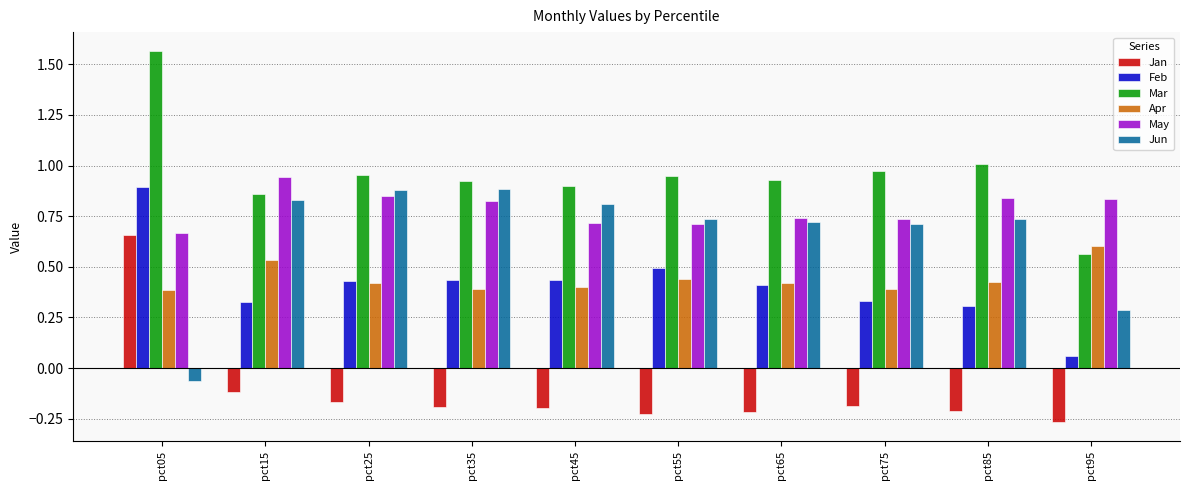

What are all the series names shown in the legend?

Jan, Feb, Mar, Apr, May, Jun